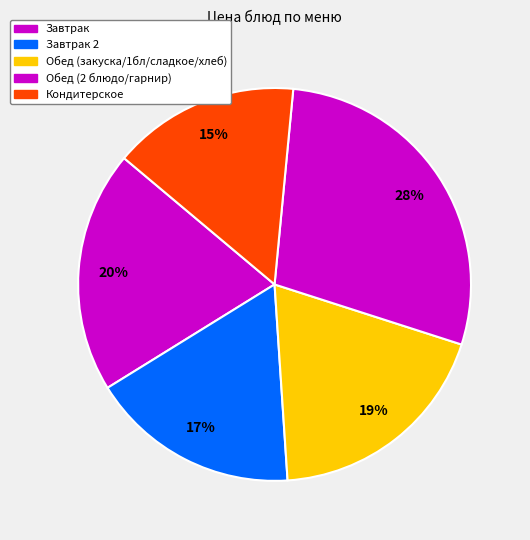

Is there any slice that represents more than half of the pie?

No